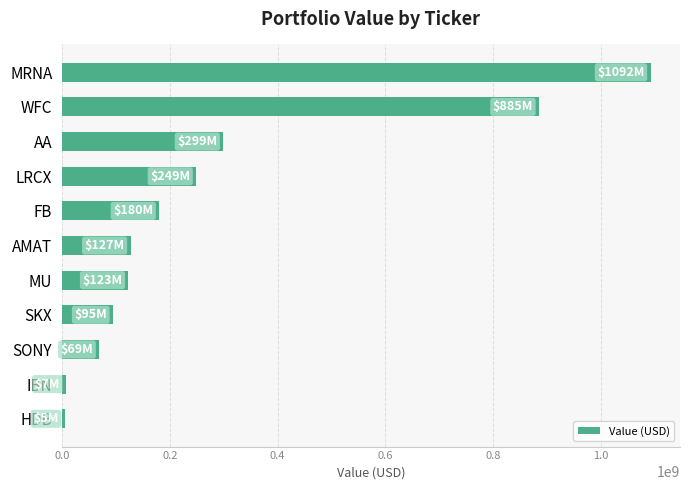

What is the change in value from FB to SONY?

-111236000